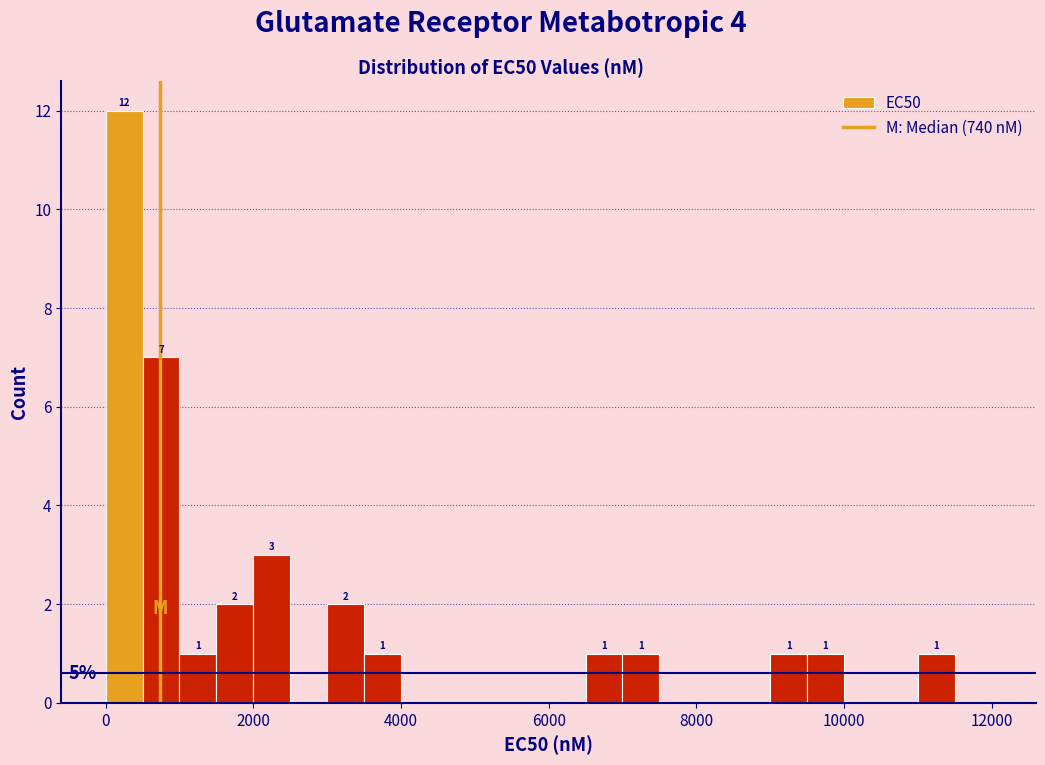

Read against the x-axis, roughly where is the centre of the tallest bar?

200